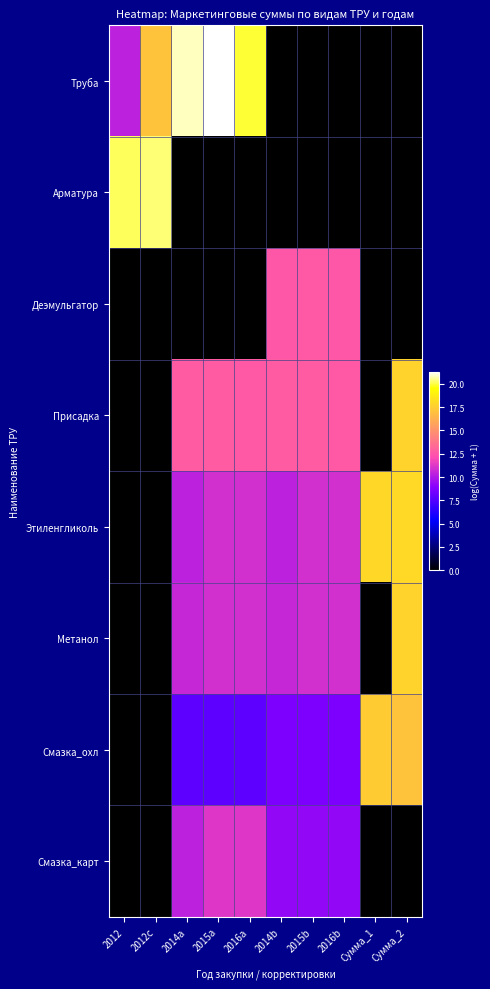

Between 2012 and 2016a, which series saw the biggest shift?

Арматура